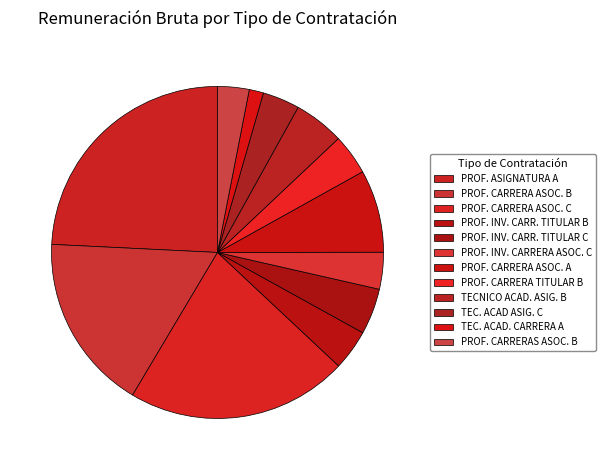

How many slices are in this pie chart?

12